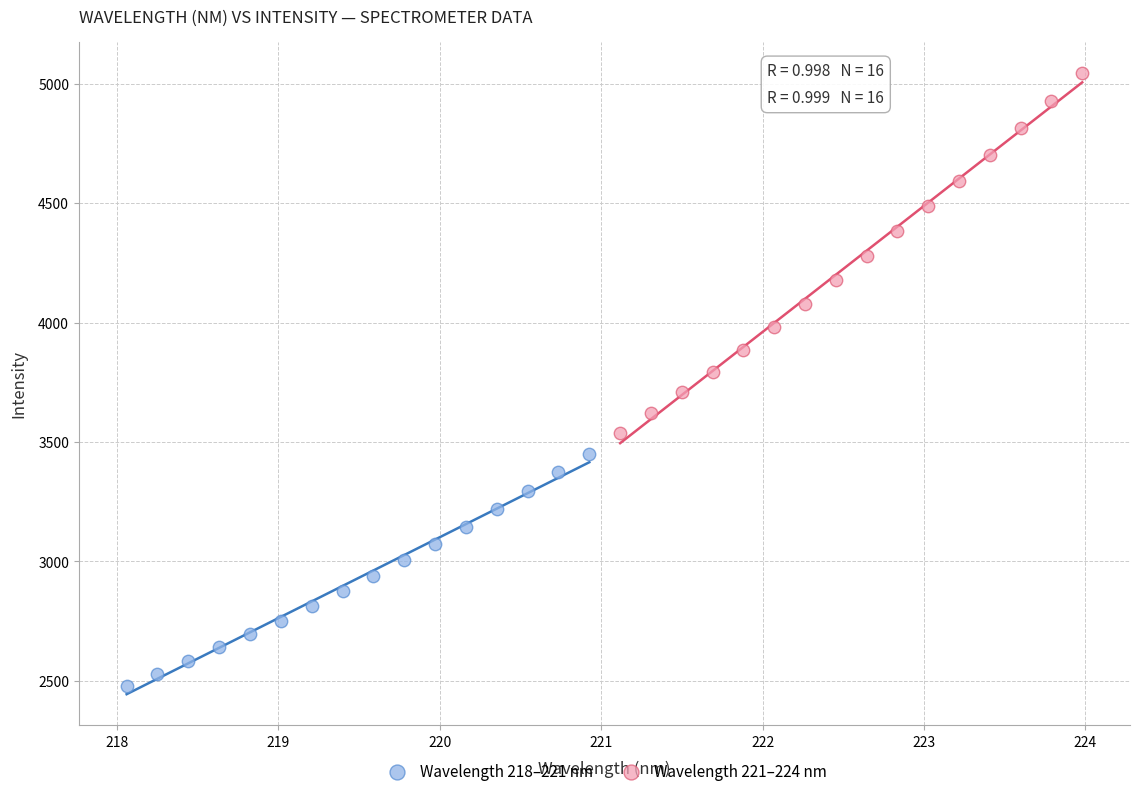

Which series reaches the minimum Y coordinate?

Wavelength 218–221 nm